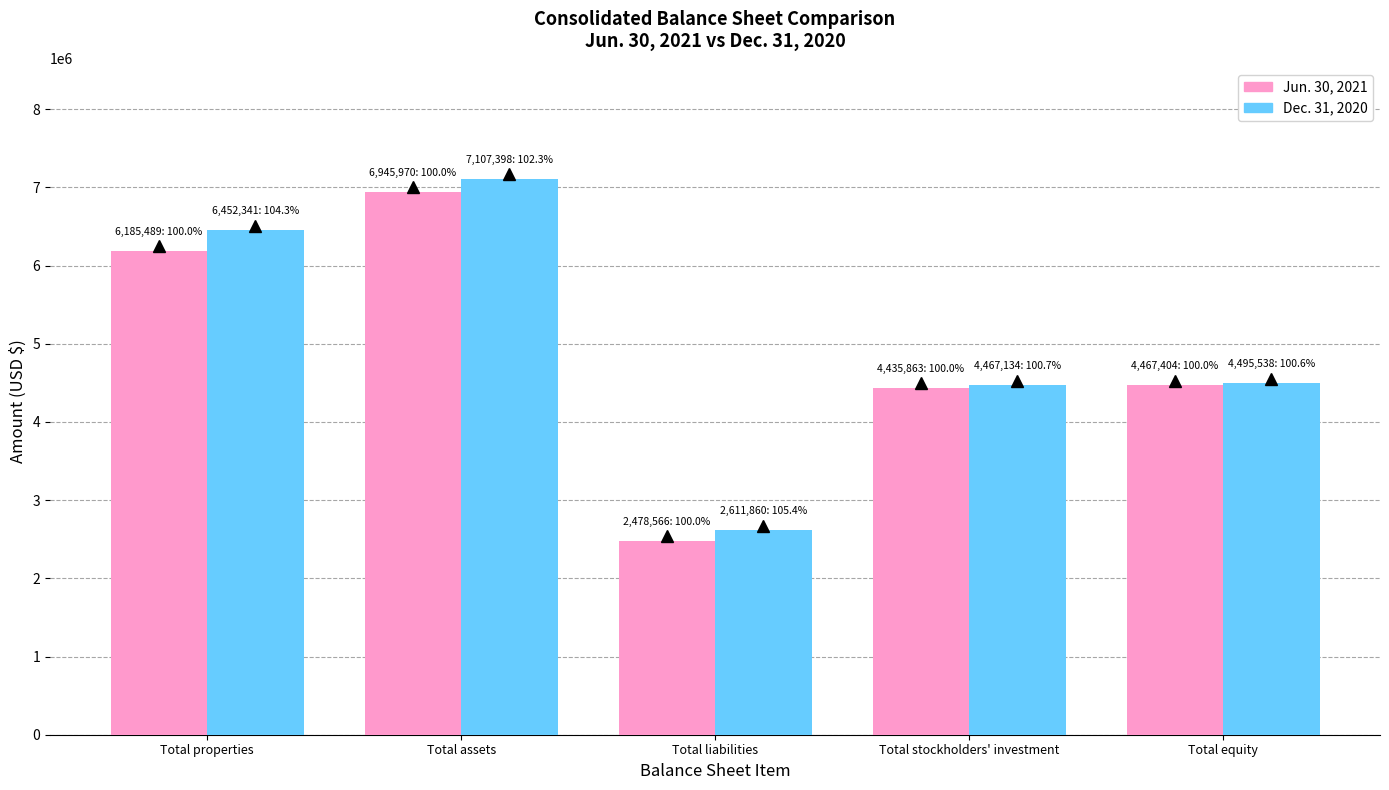

What is the spread (max minus min) of values at Total properties?

266852